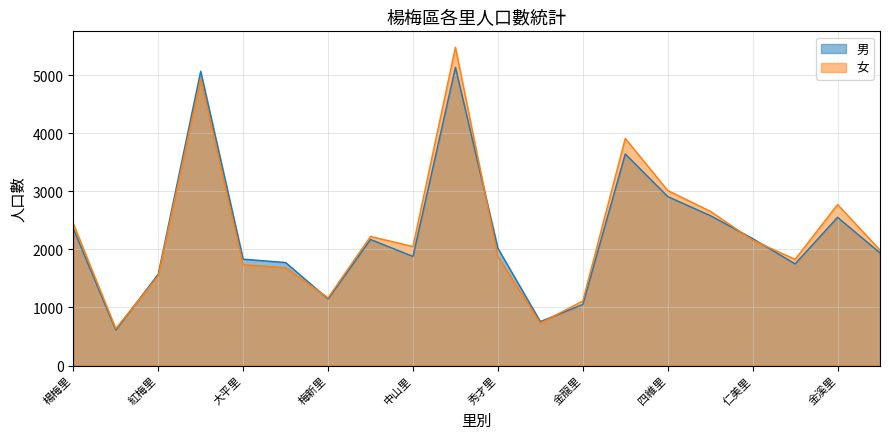

What is the label of the 9th point from the left?

中山里